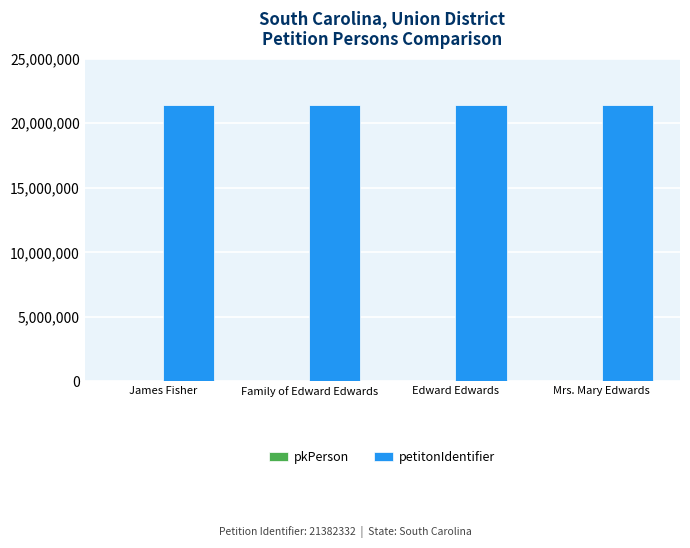

What is the maximum value shown in the chart?

21382332